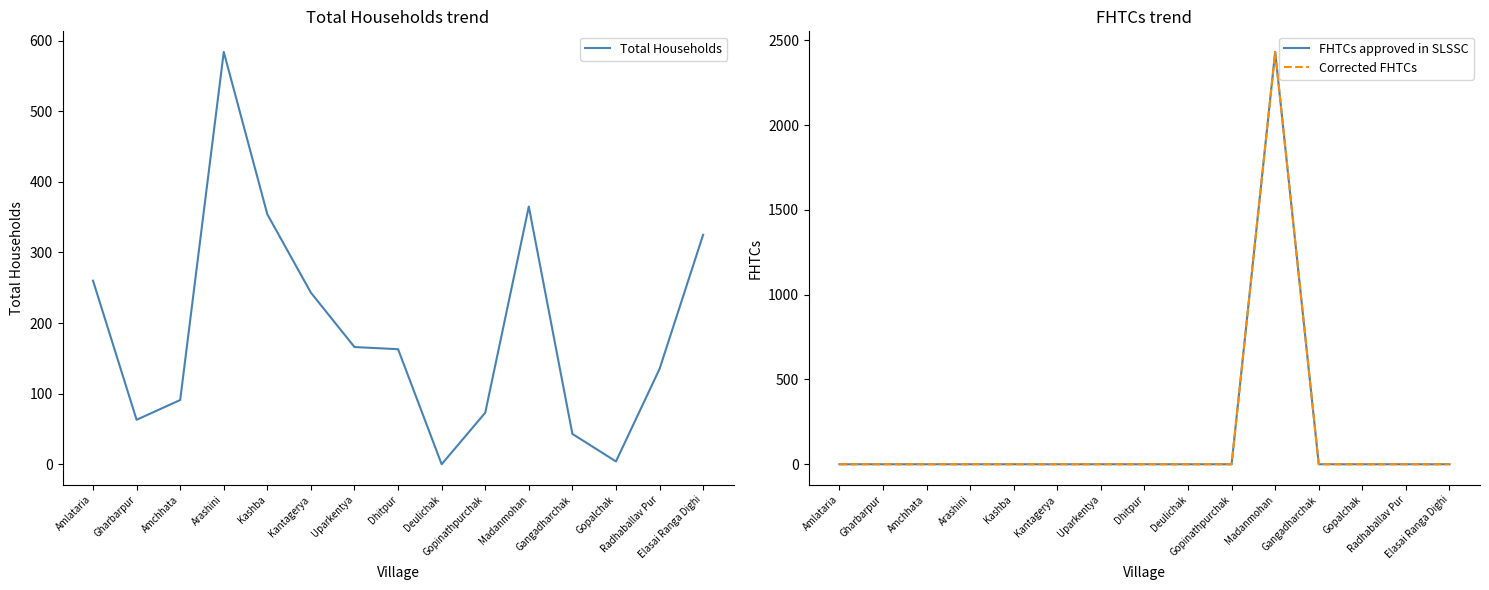

How many series are shown in this chart?

3